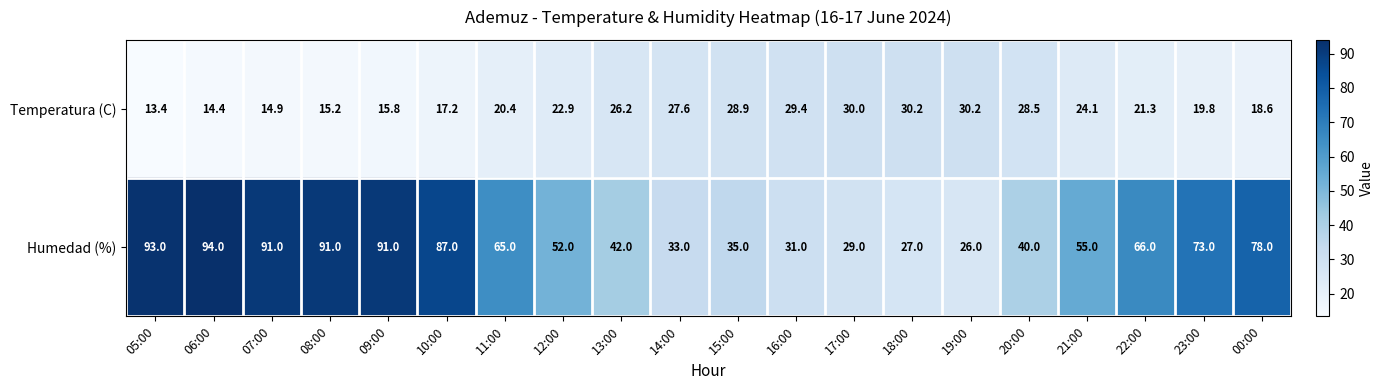

At which category is the sum across all series the highest?

06:00